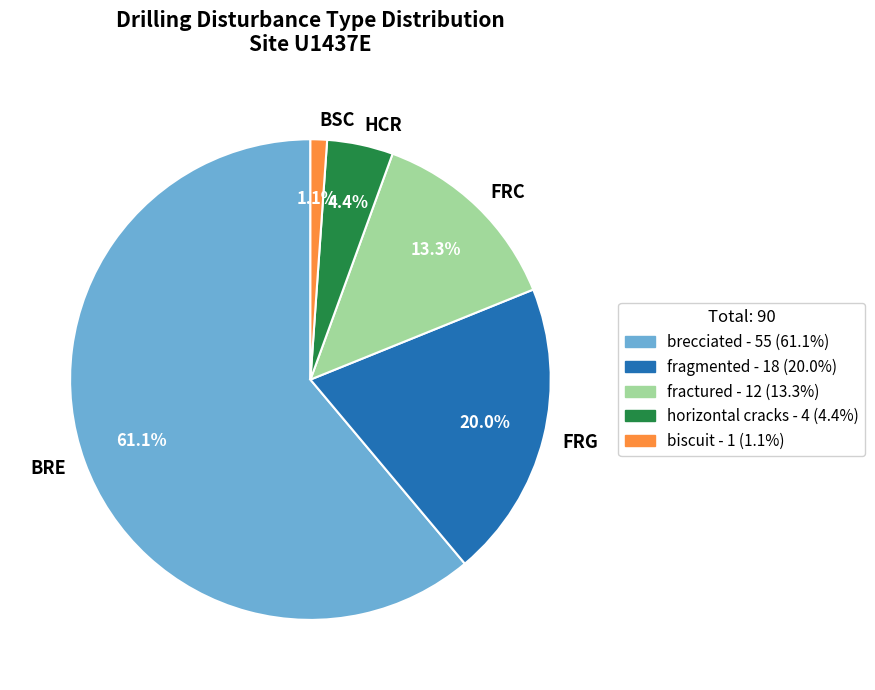

Between BRE and FRC, which is larger?

BRE